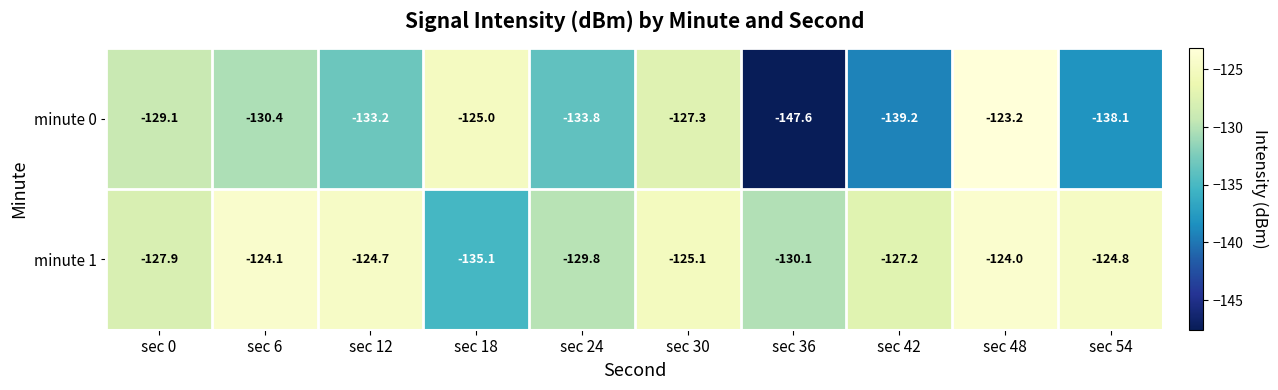

Reading right to left, what are all the values shown in this chart?

minute 0: sec 54=-138.1	sec 48=-123.2	sec 42=-139.2	sec 36=-147.6	sec 30=-127.3	sec 24=-133.8	sec 18=-125.0	sec 12=-133.2	sec 6=-130.4	sec 0=-129.1
minute 1: sec 54=-124.8	sec 48=-124.0	sec 42=-127.2	sec 36=-130.1	sec 30=-125.1	sec 24=-129.8	sec 18=-135.1	sec 12=-124.7	sec 6=-124.1	sec 0=-127.9